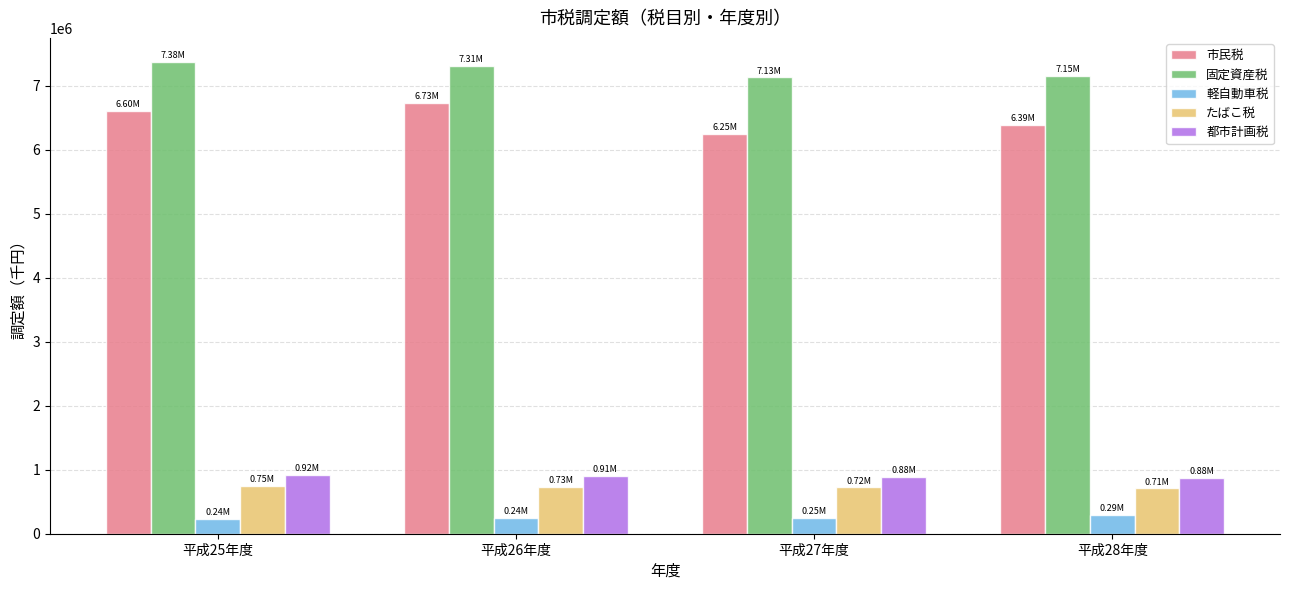

What is the spread (max minus min) of values at 平成26年度?

7070954.0